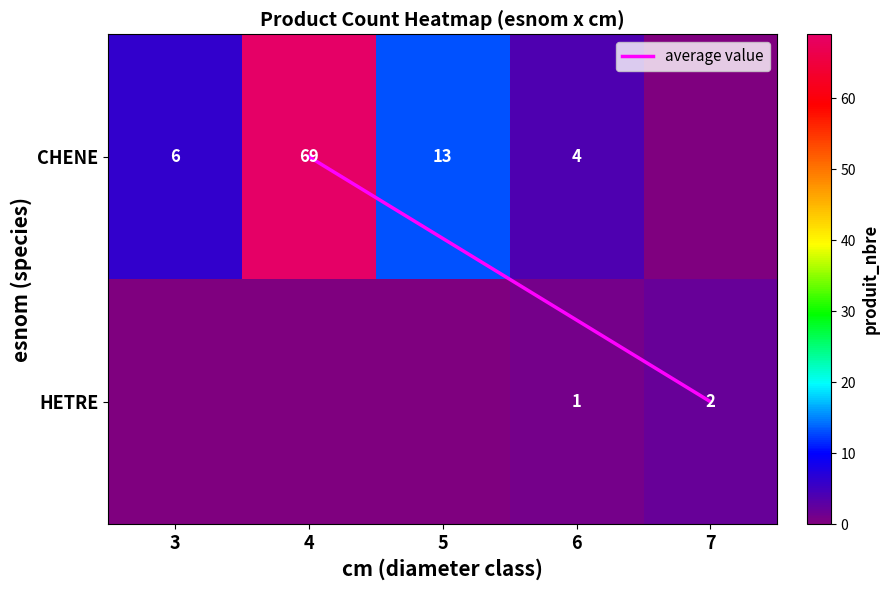

What is the difference between the maximum and minimum values in the HETRE series?

1